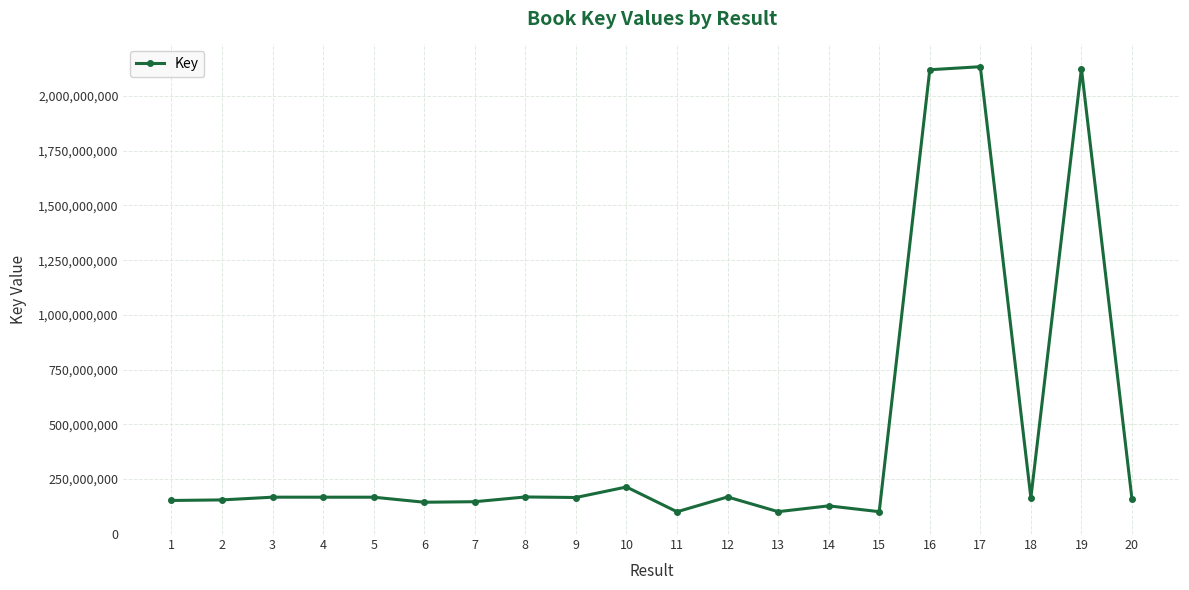

What is the value of the 1st point from the left?

152359694